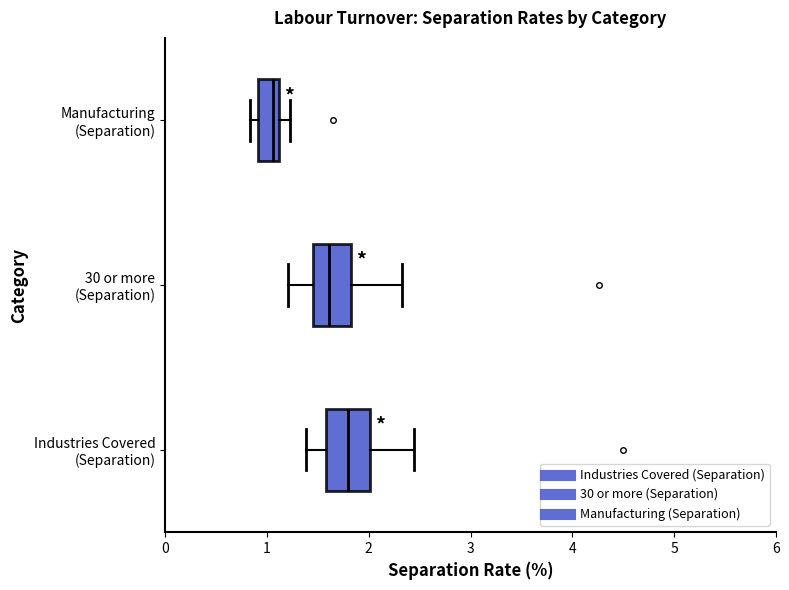

Which box has the furthest to the left median line?

Manufacturing (Separation)